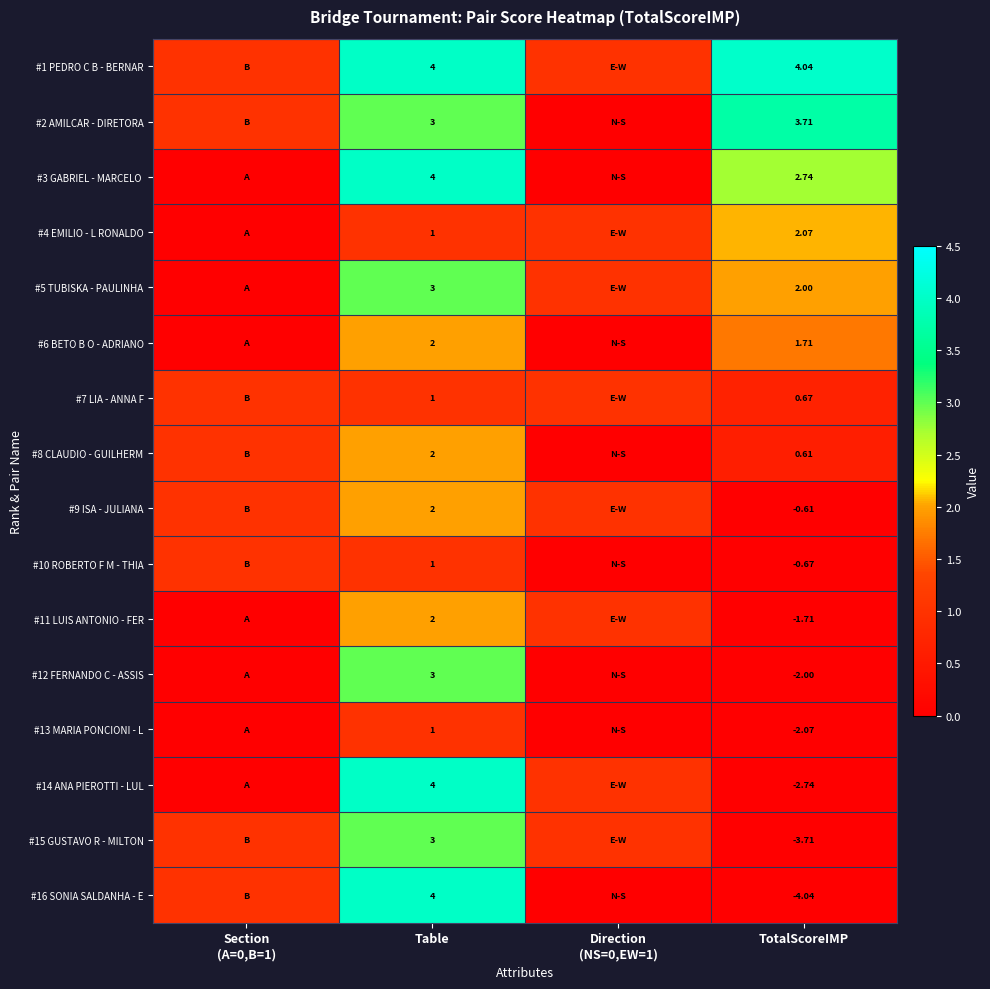

Read the #1 PEDRO C B - BERNAR value at Table.

4.0